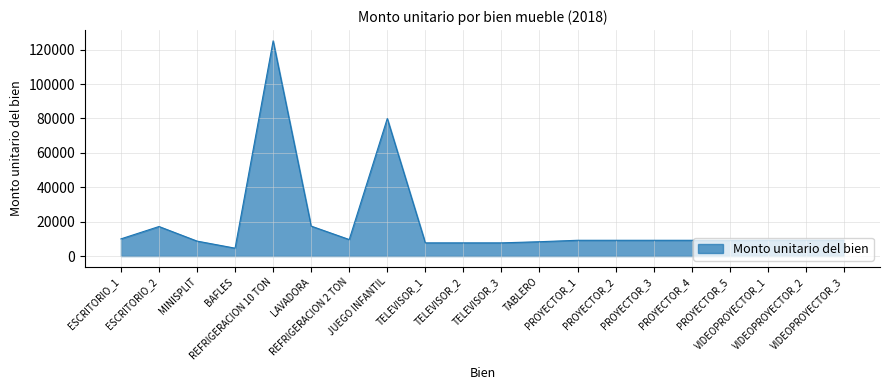

Read the value at VIDEOPROYECTOR_1.

9220.8